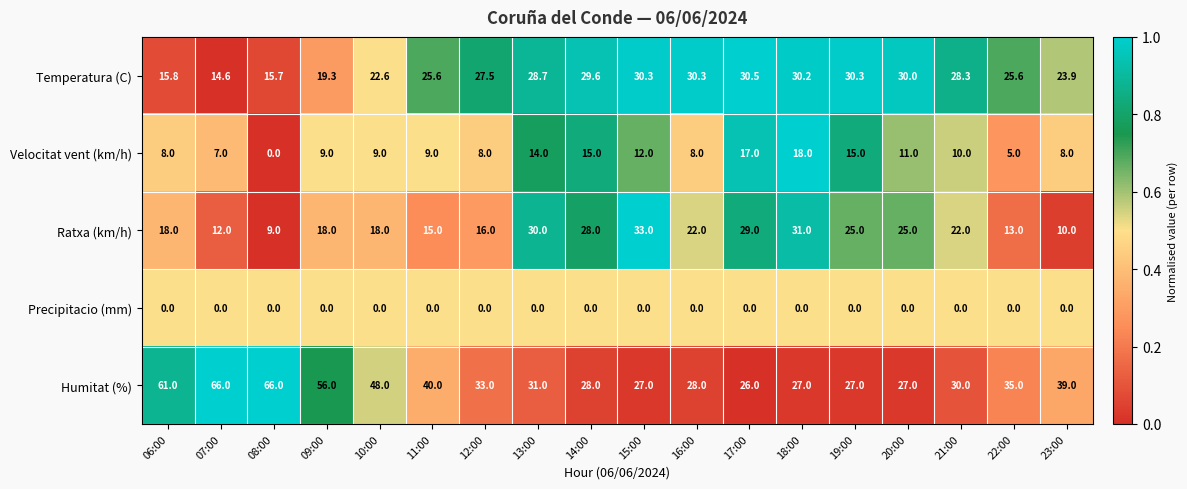

The Precipitacio (mm) series shows 0.0 at 20:00. True or false?

True